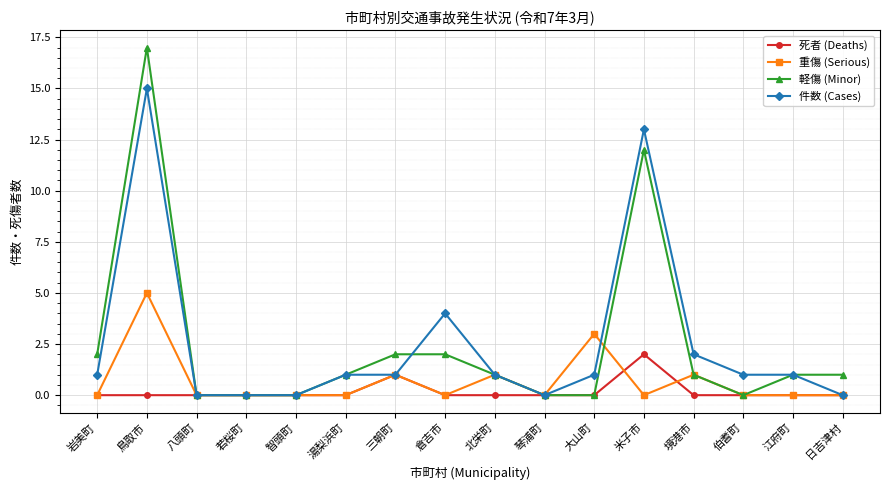

What is the maximum value shown in the chart?

17